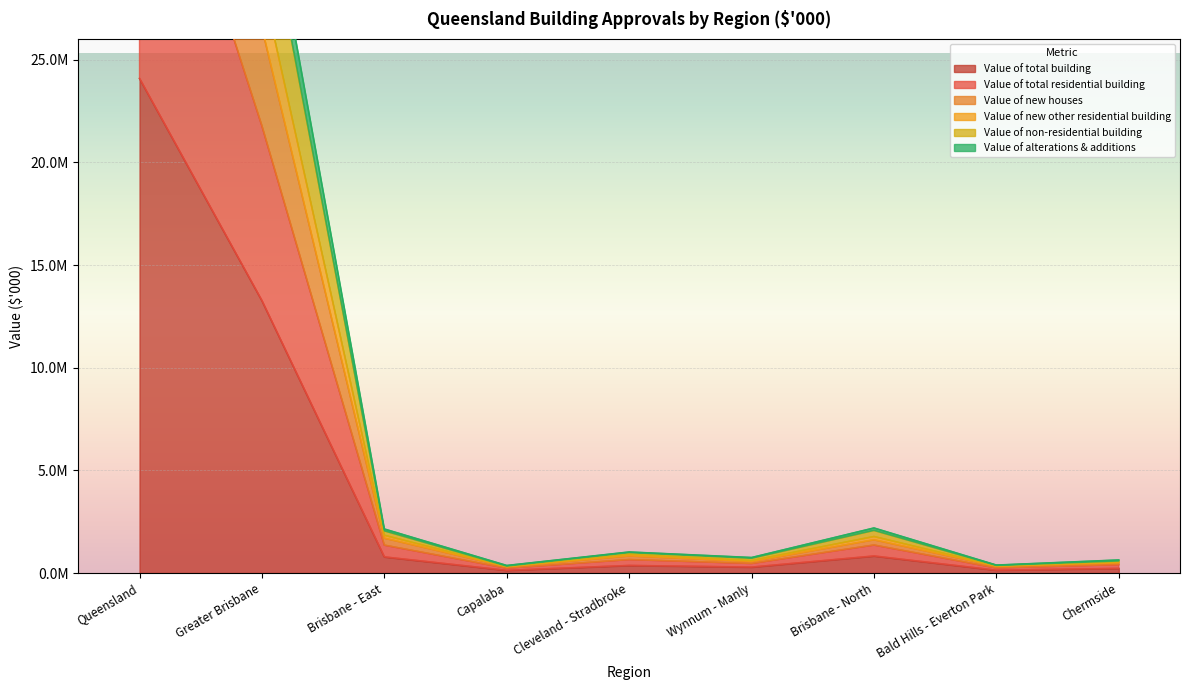

The Value of new houses series shows 1618244.5 at Brisbane - North. True or false?

True